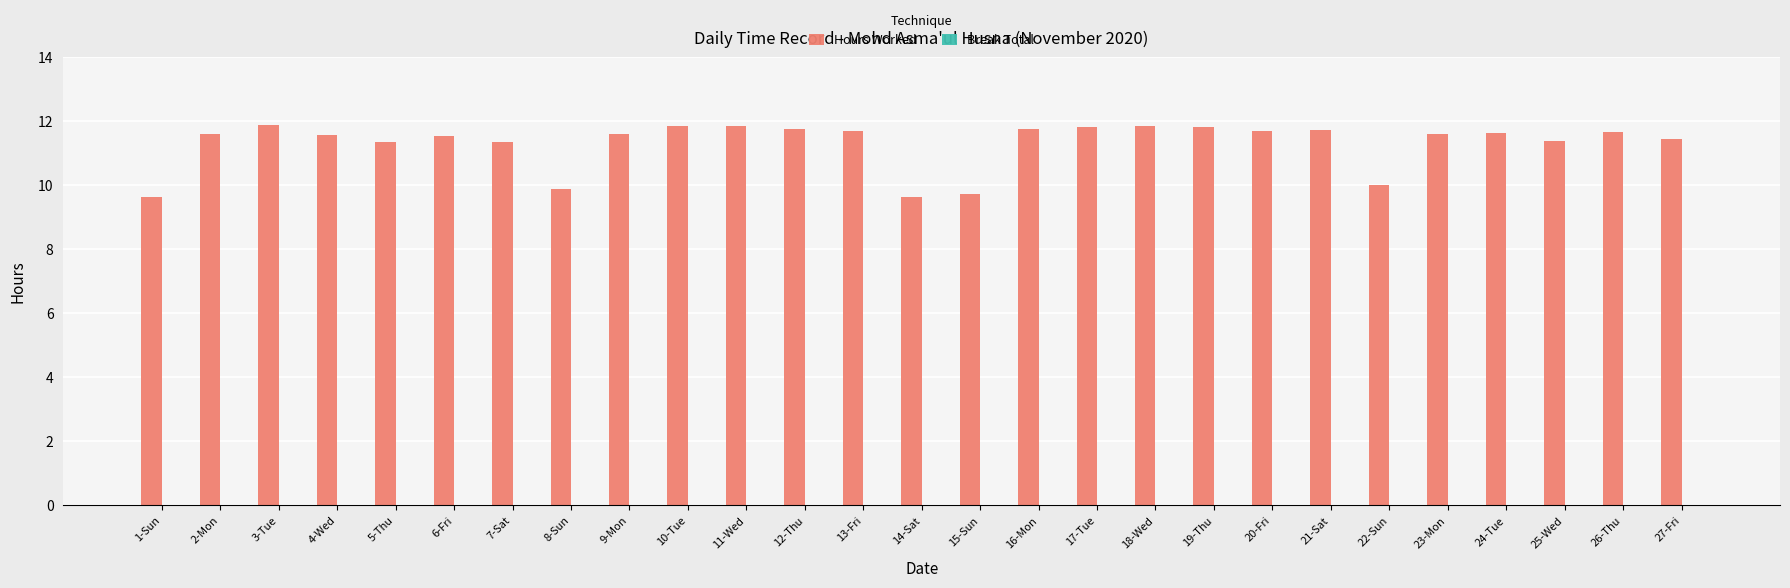

The value at 2-Mon is 11.6. True or false?

True